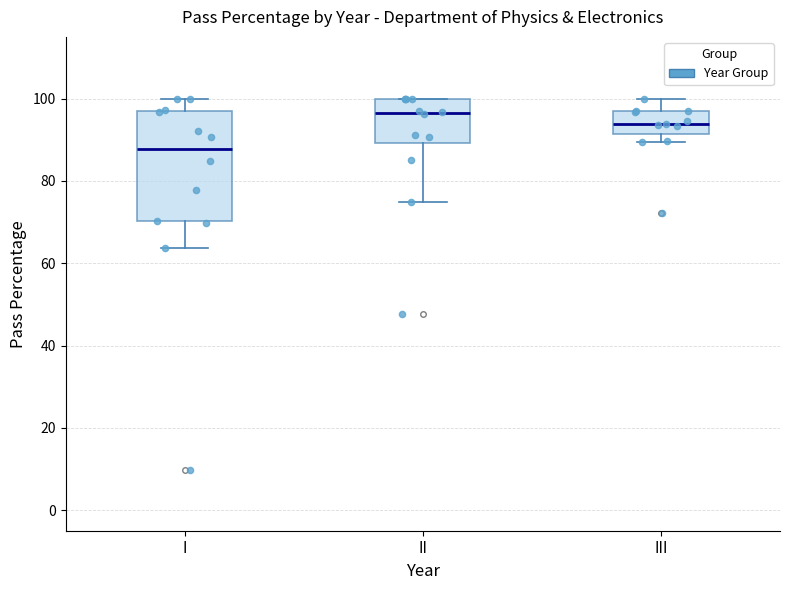

Which box's median line is the highest?

II